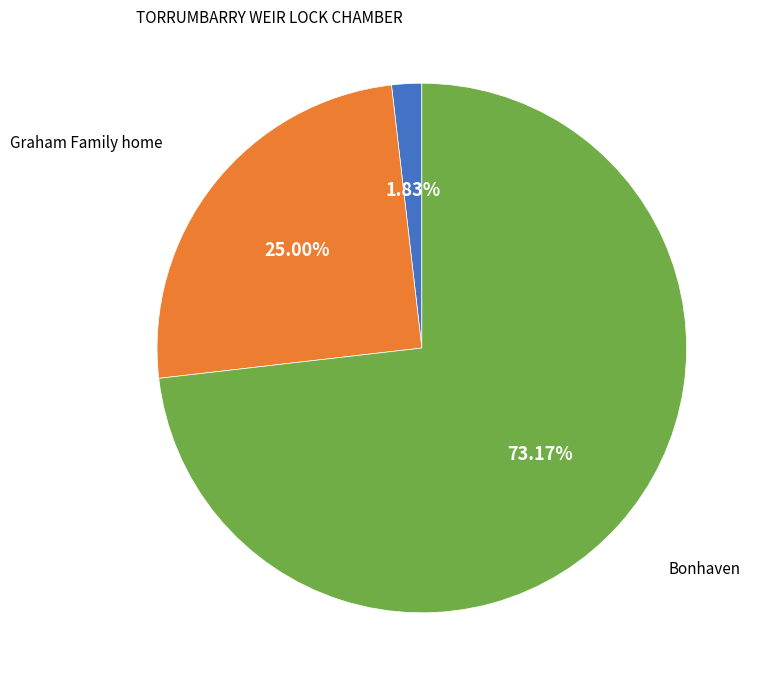

What is the majority slice?

Bonhaven